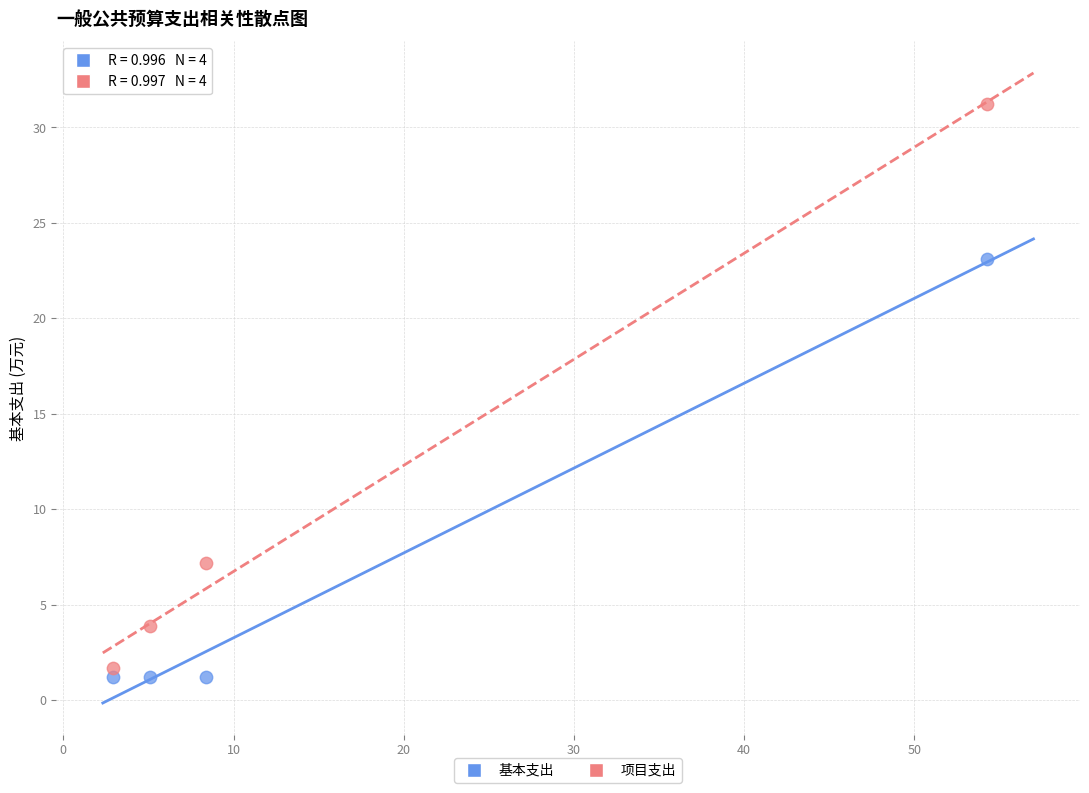

What are all the series names shown in the legend?

基本支出, 项目支出